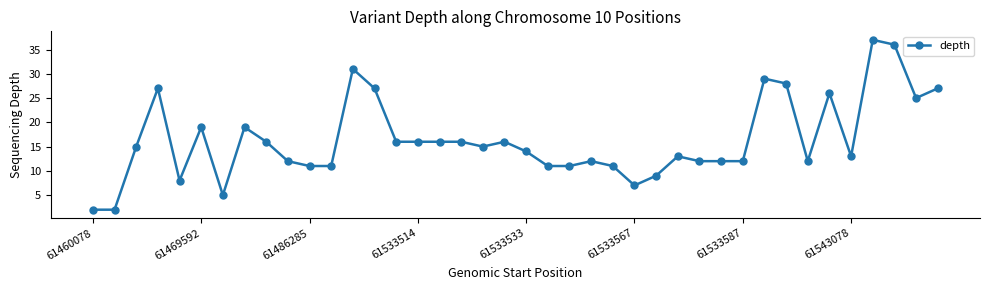

Reading left to right, extract all data points from this chart.

2	2	15	27	8	19	5	19	16	12	11	11	31	27	16	16	16	16	15	16	14	11	11	12	11	7	9	13	12	12	12	29	28	12	26	13	37	36	25	27